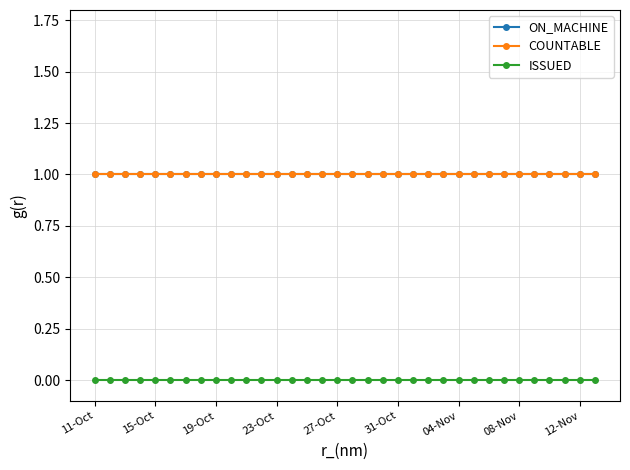

True or false: ON_MACHINE and ISSUED cross at least once.

False